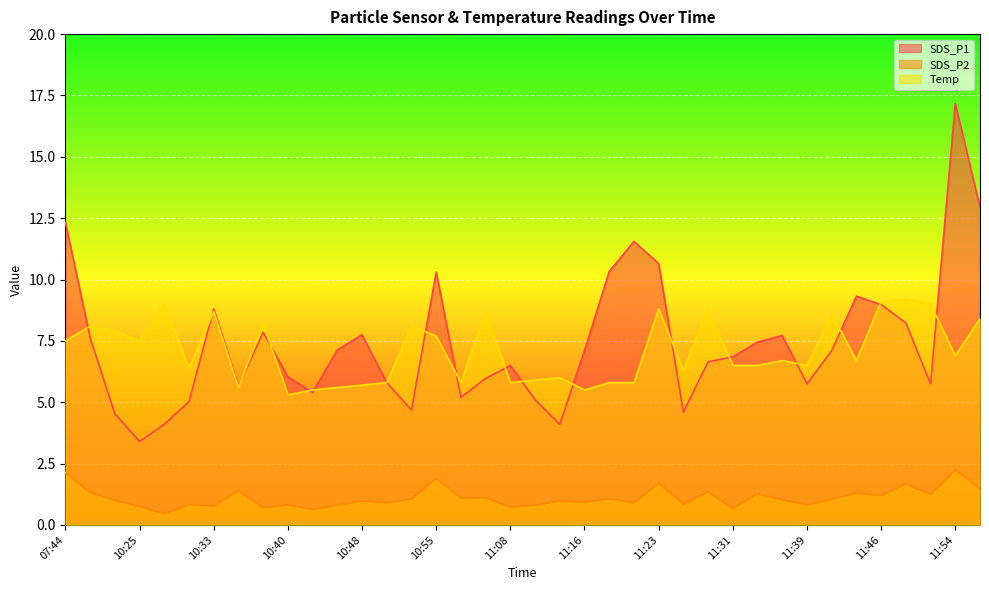

How many intersections are there between Temp and SDS_P1?

17